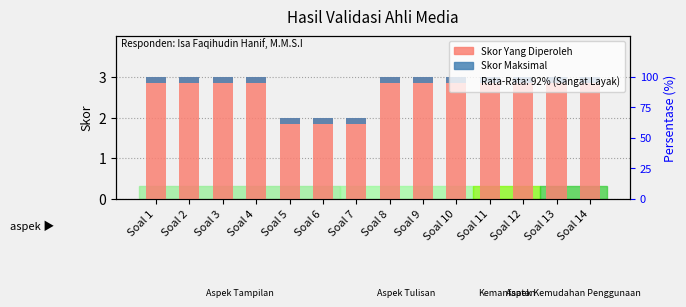

True or false: Skor Maksimal has a value of 0.1 at Soal 3.

True